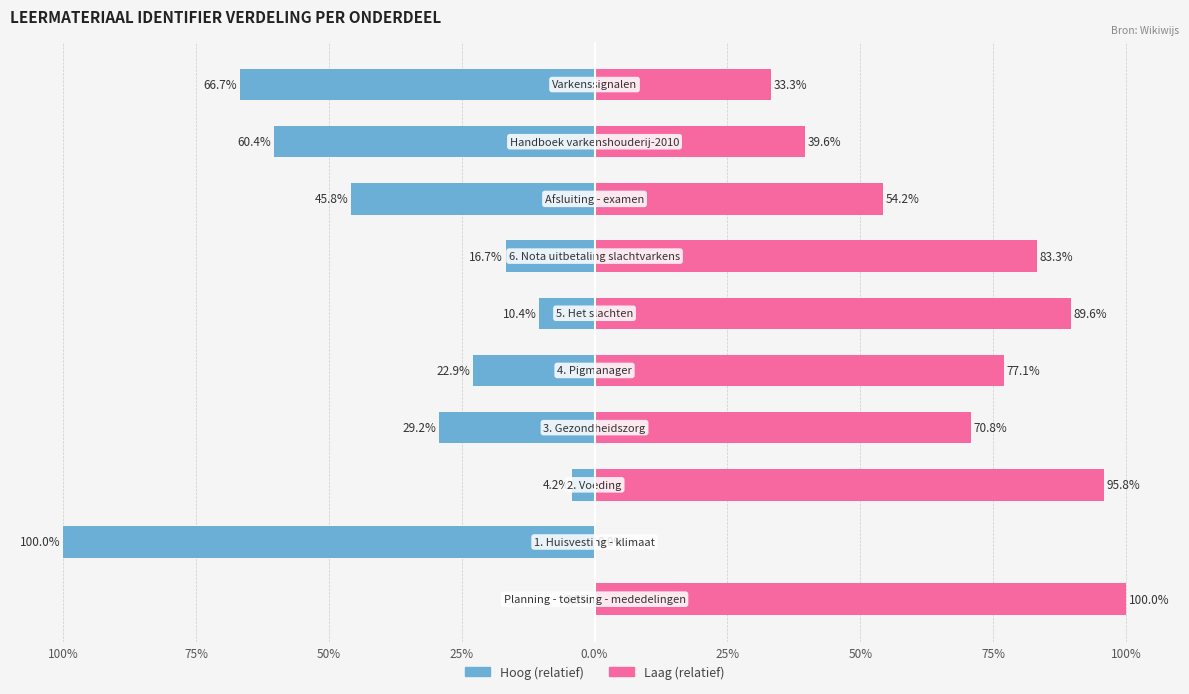

Are the bars horizontal?

Yes